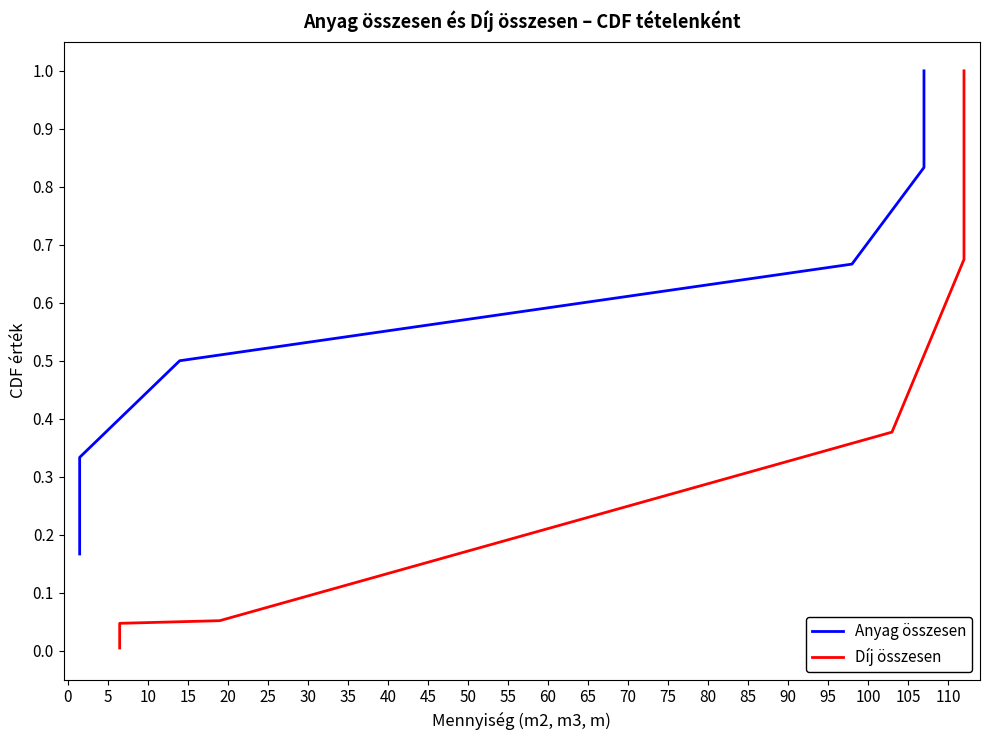

What is the label of the 6th point from the left?

20